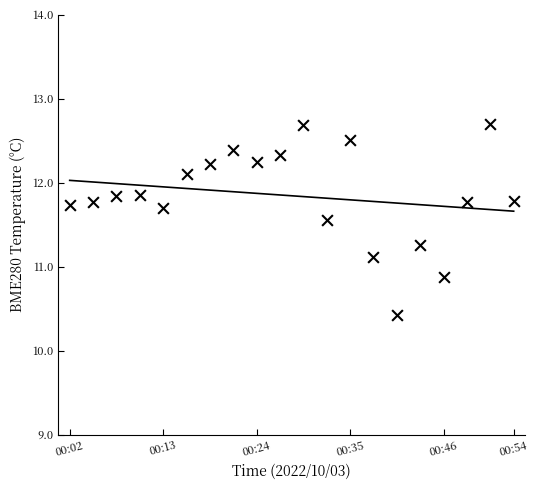

What is the range of Y values (max minus min)?

2.3